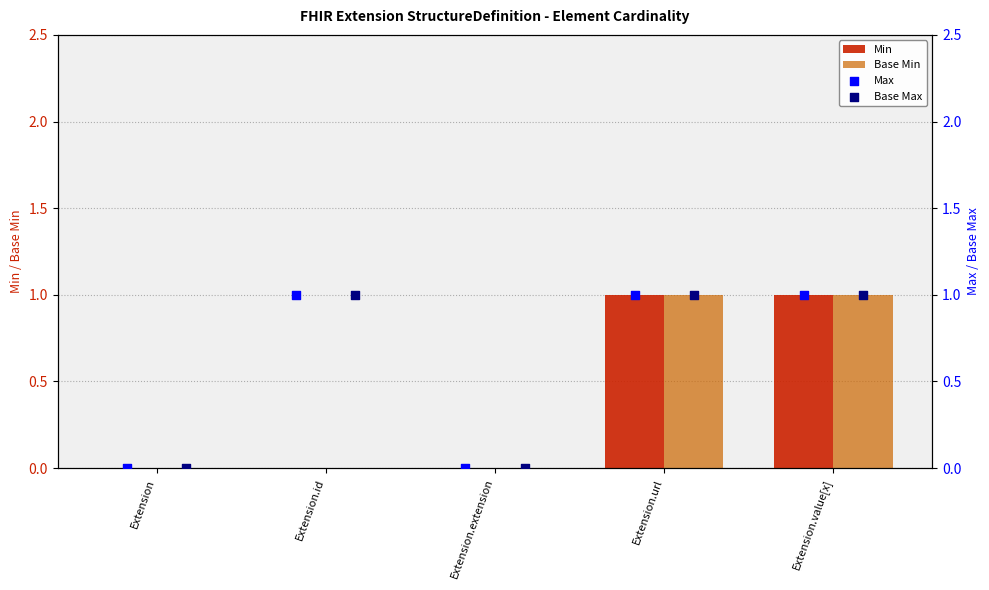

Which series reaches the maximum Y coordinate?

Min